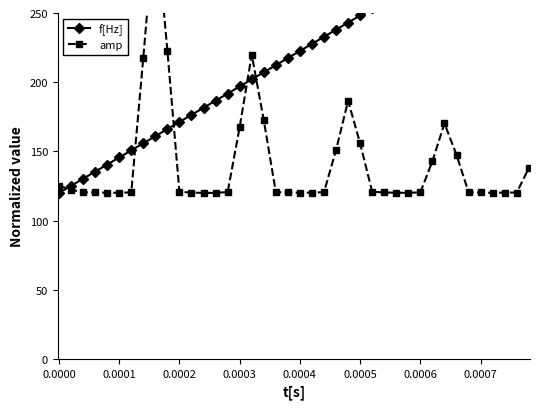

Rank the series at 0.0005 from highest to lowest value.

f[Hz], amp